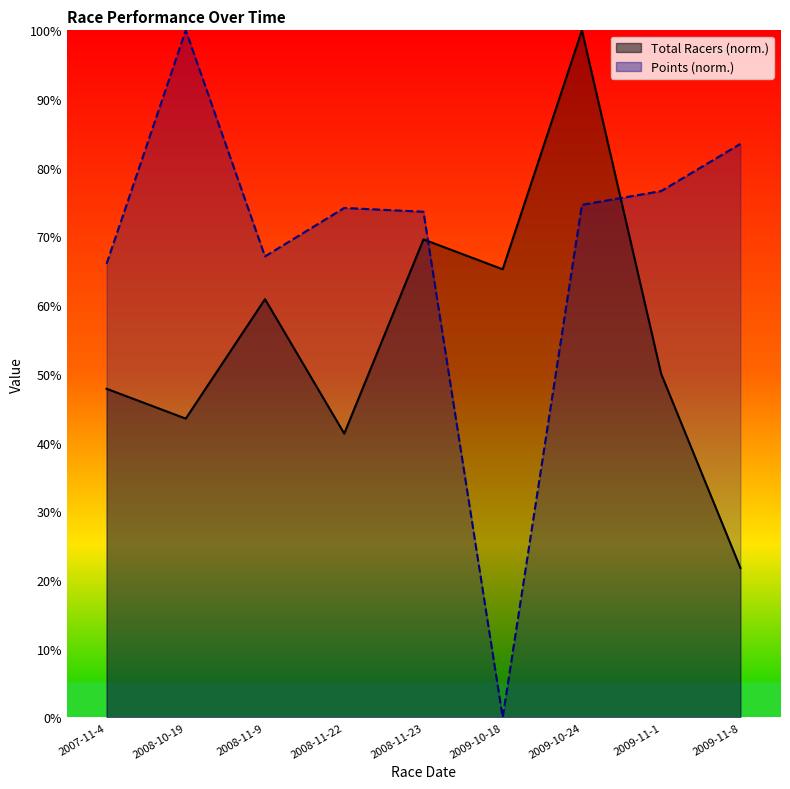

What is the spread (max minus min) of values at 2009-10-18?

65.2